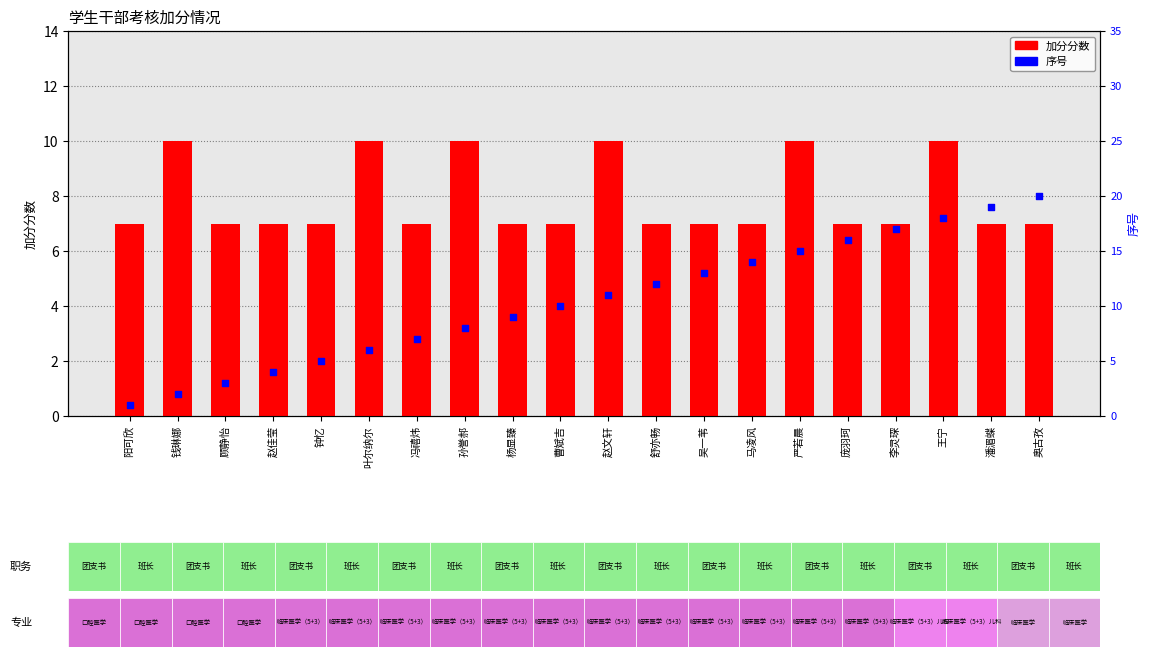

Which series reaches the minimum Y coordinate?

序号